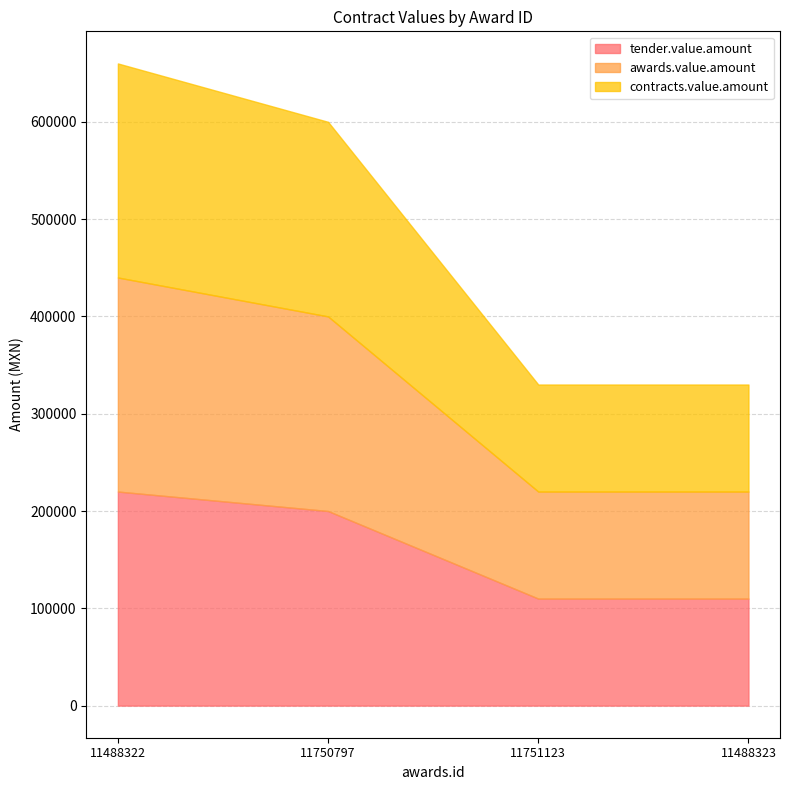

What is the value of the awards.value.amount point at the 1st from the left?

220000.0